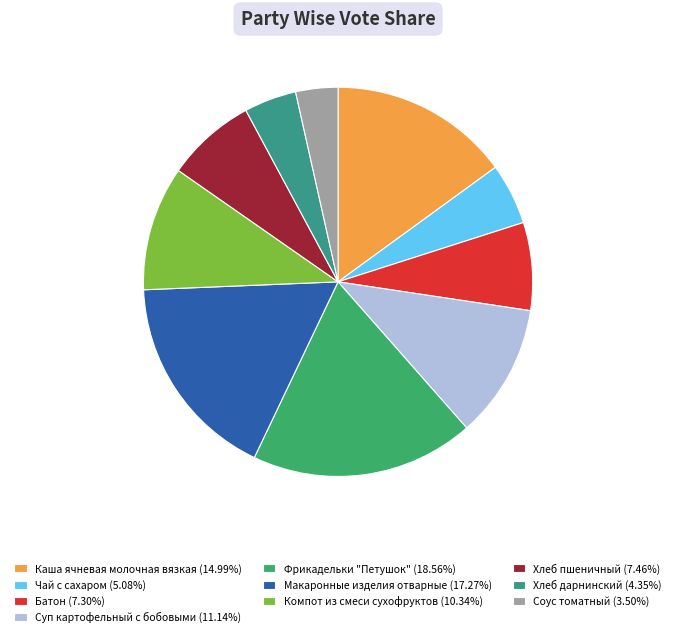

How many slices are in this pie chart?

10